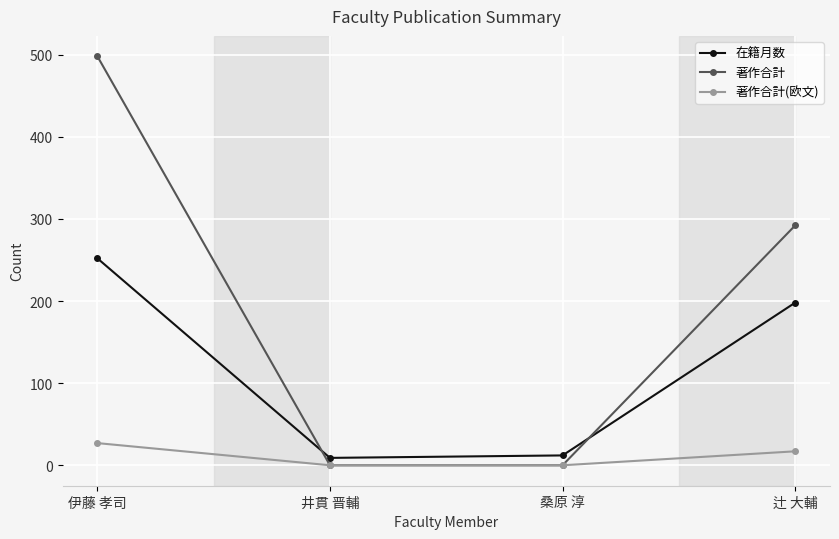

In 在籍月数, how many points are lower than both neighbors (excluding endpoints)?

1